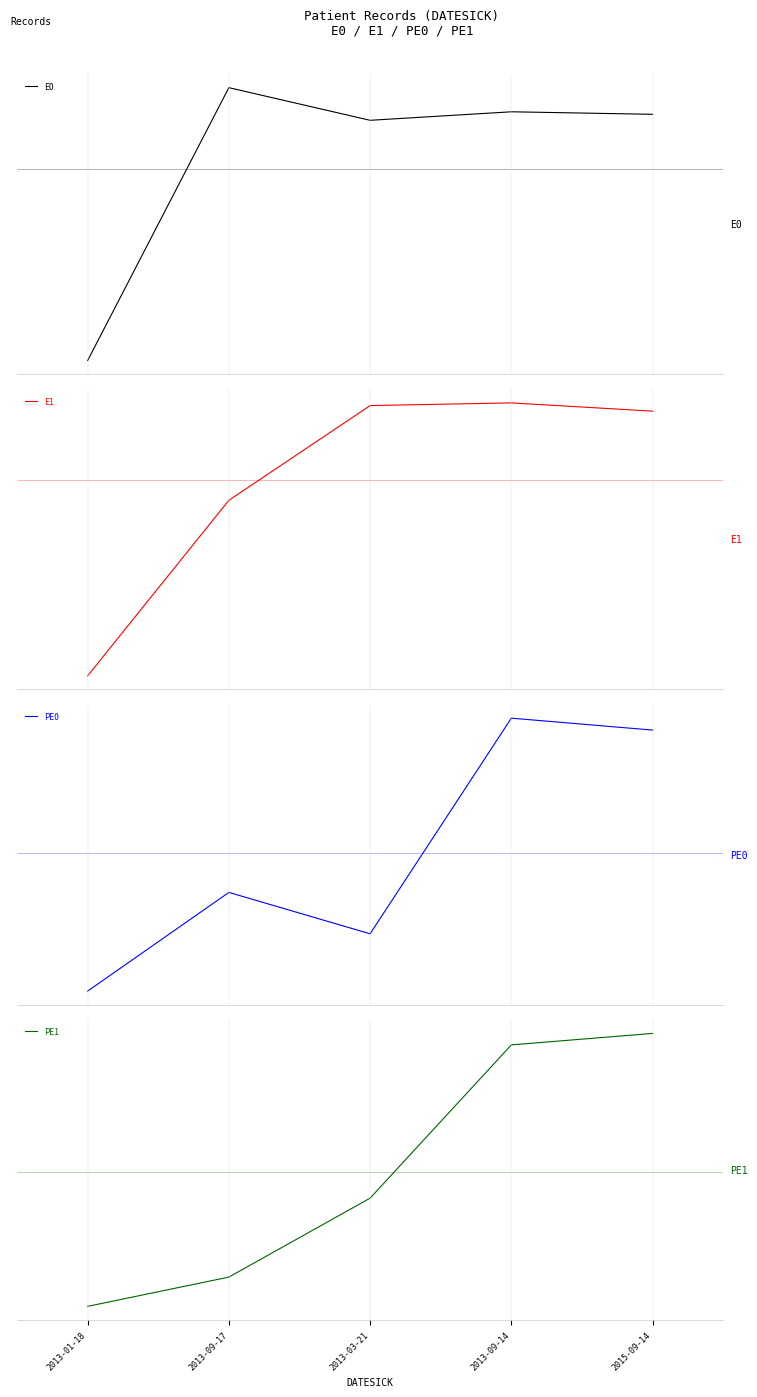

How many interior local peaks does the PE0 series have?

2